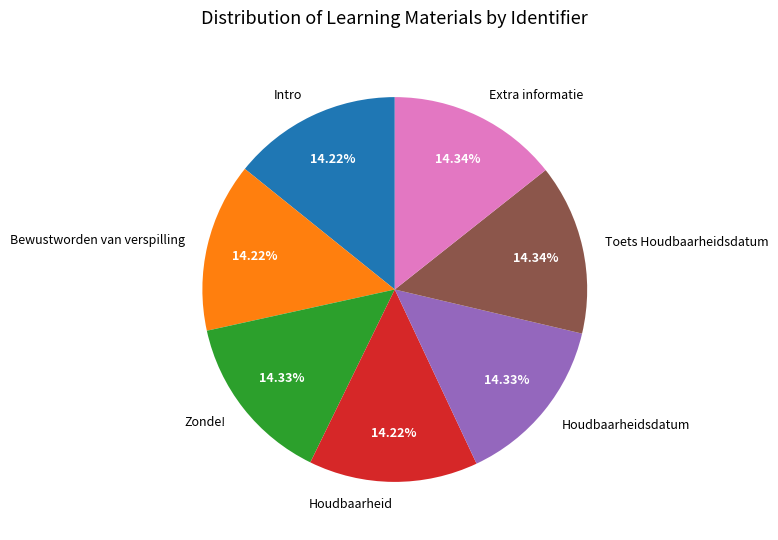

Is it true that Intro is 14% of the pie?

True